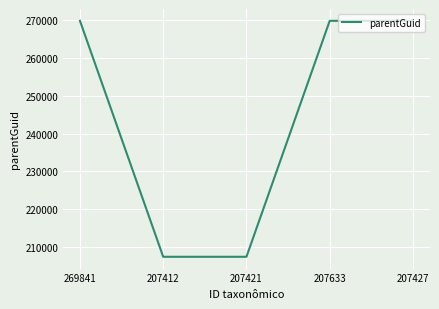

Is it true that the value at 269841 is 269849?

True